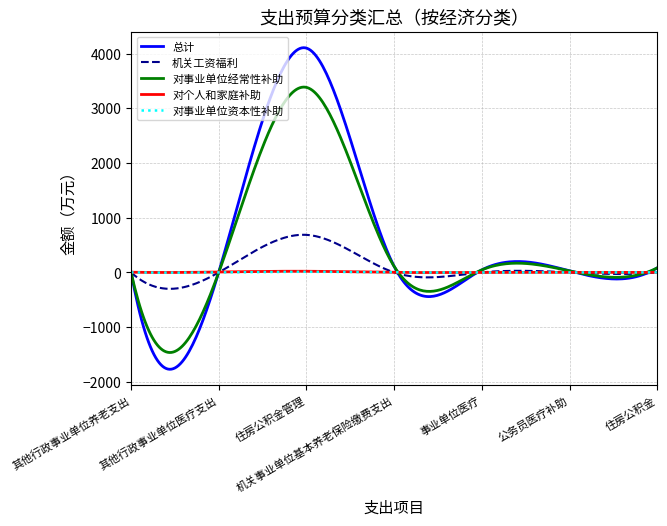

What is the lowest value of the 总计 series?

-1770.9